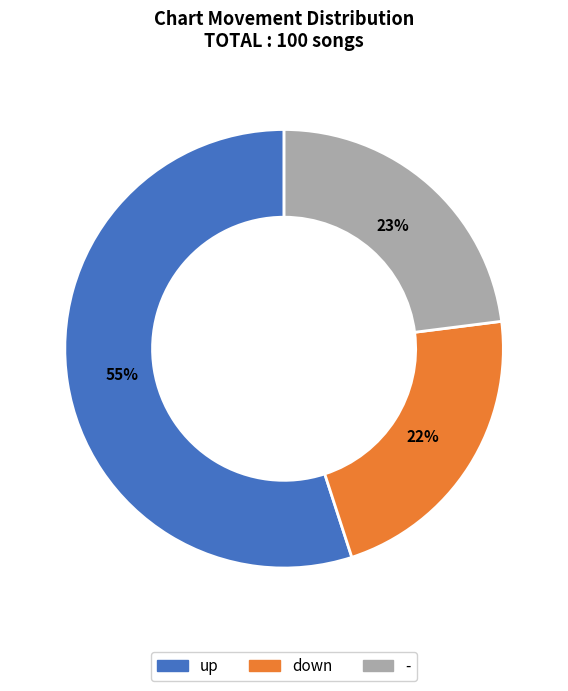

How many segments does this pie chart have?

3